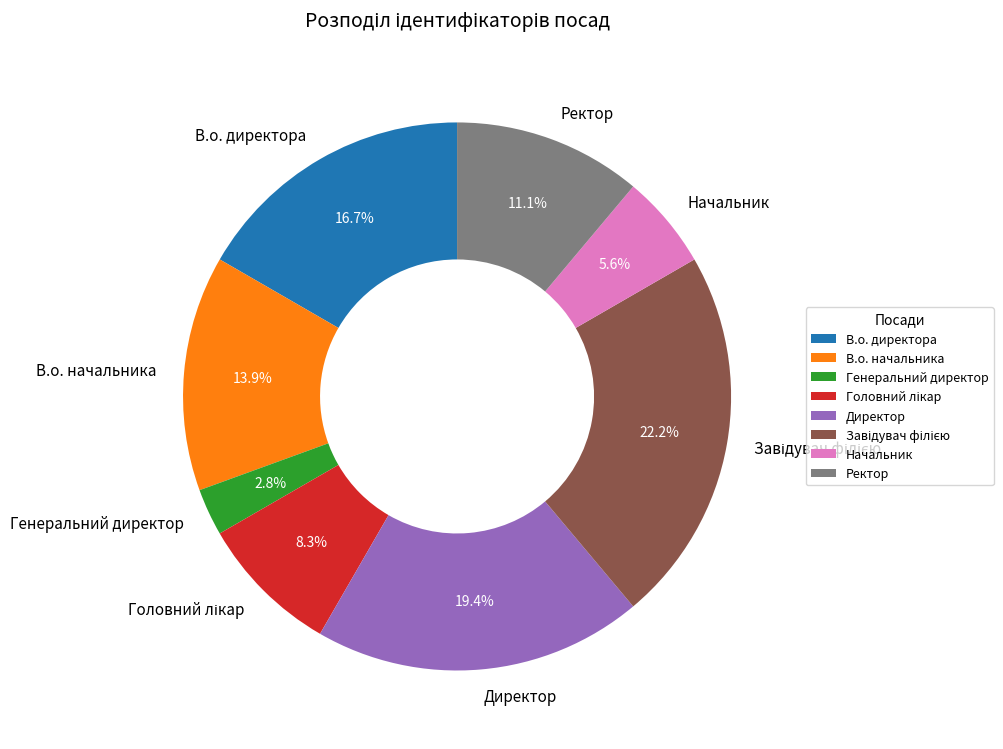

Is there any slice that represents more than half of the pie?

No